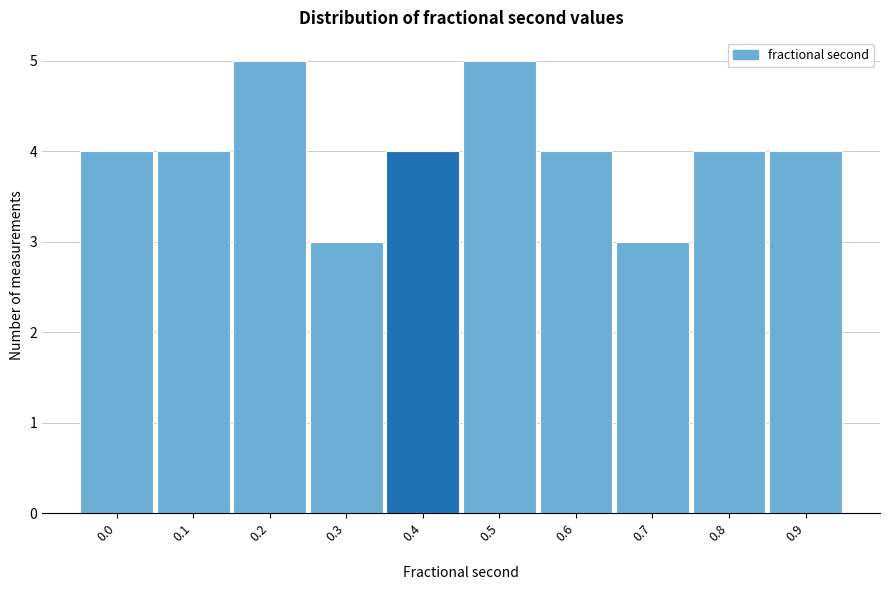

Reading left to right, list all the values displayed in this chart.

0.0=4	0.1=4	0.2=5	0.3=3	0.4=4	0.5=5	0.6=4	0.7=3	0.8=4	0.9=4